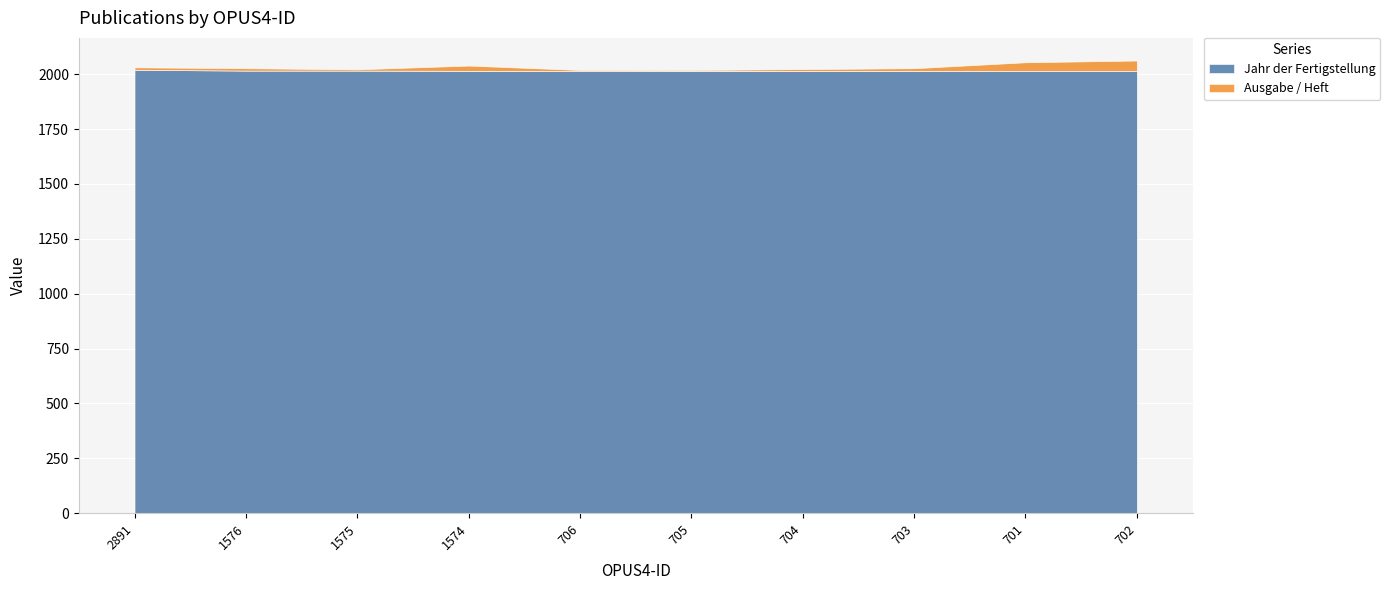

Is it true that Ausgabe / Heft equals 11 at 1576?

True